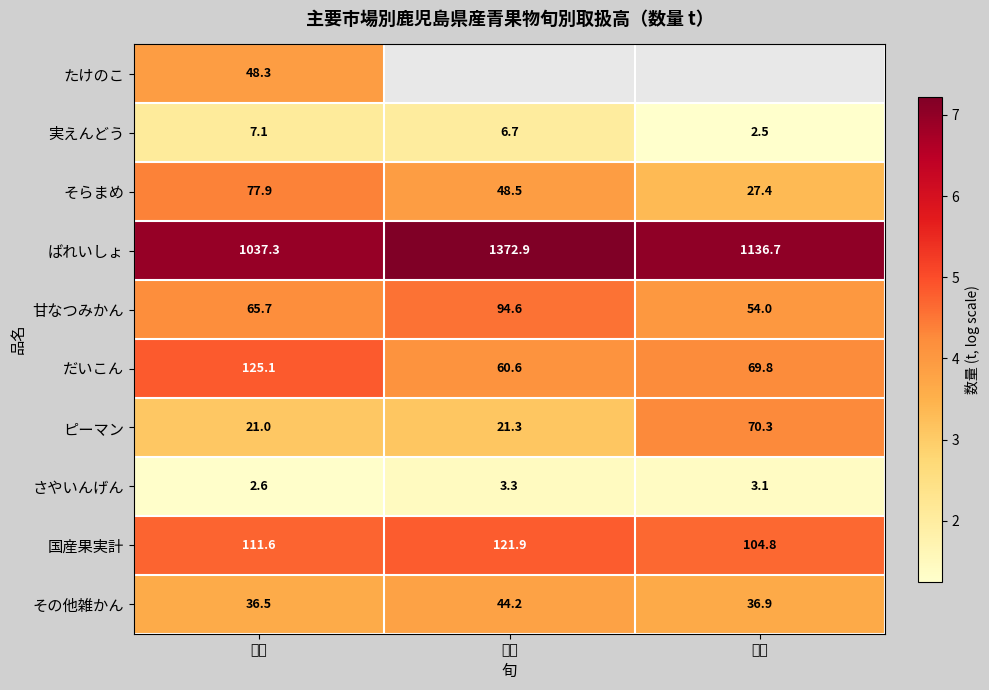

Is the value of 国産果実計 at 下旬 greater than the value of そらまめ at 下旬?

Yes